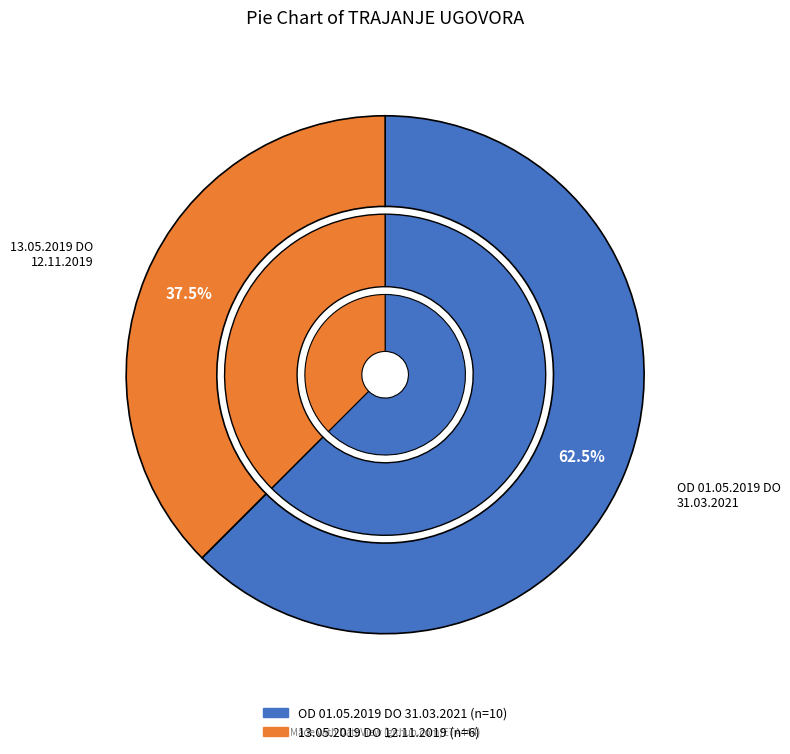

Is it true that 13.05.2019 DO 12.11.2019 is 38% of the pie?

True